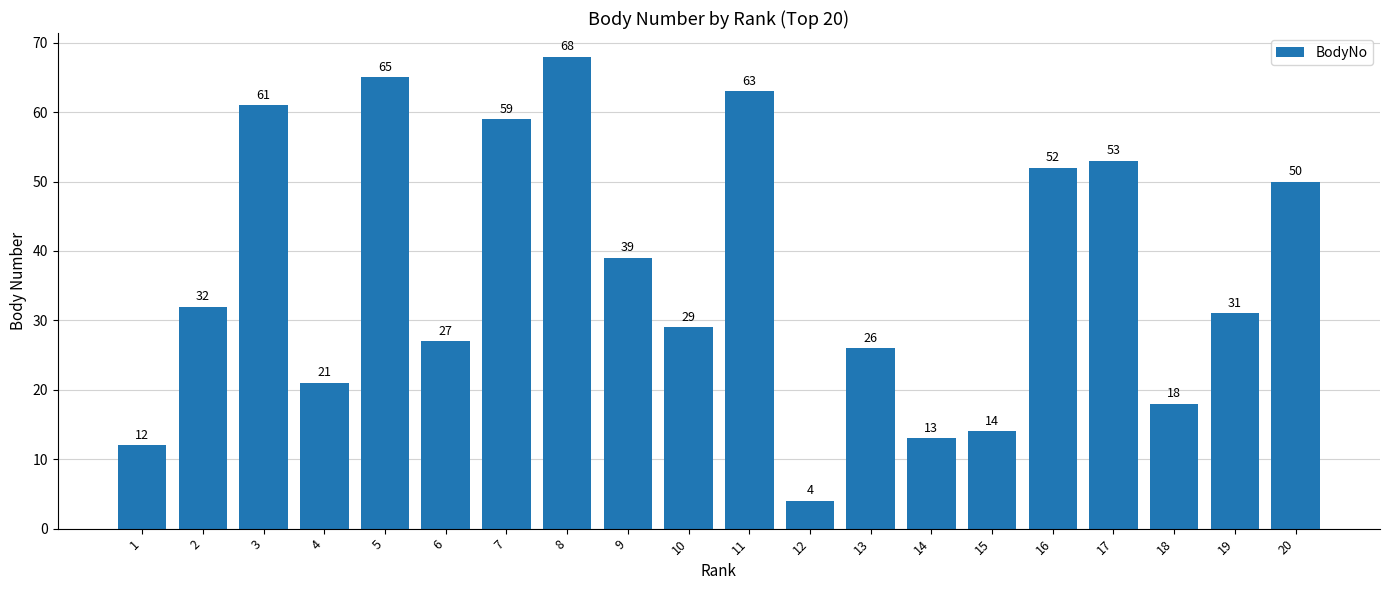

How many values are below 32?

10